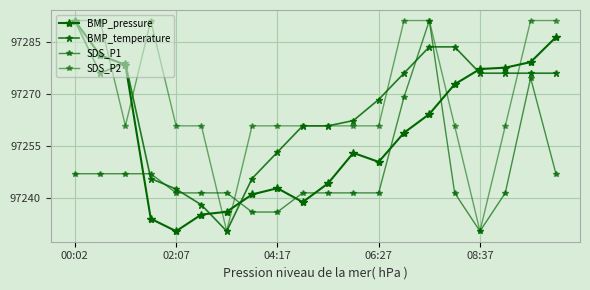

Does the chart have visible grid lines?

Yes